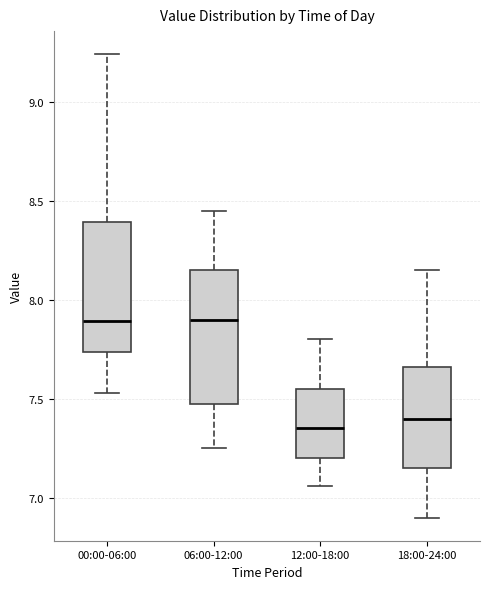

Where does the upper whisker of the box for 00:00-06:00 end on the y-axis? The values are not printed on the chart, so give them approximately, as read against the axis.

9.25